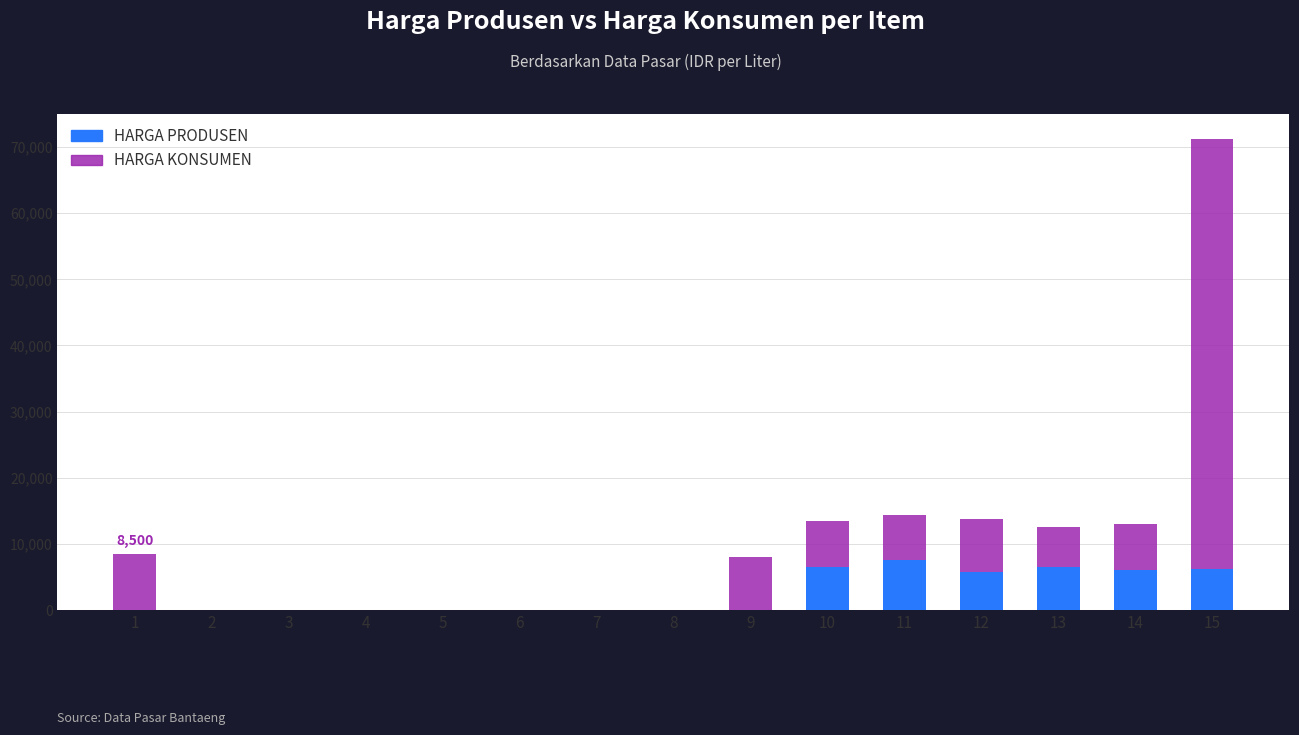

What is the maximum value for HARGA PRODUSEN?

7500